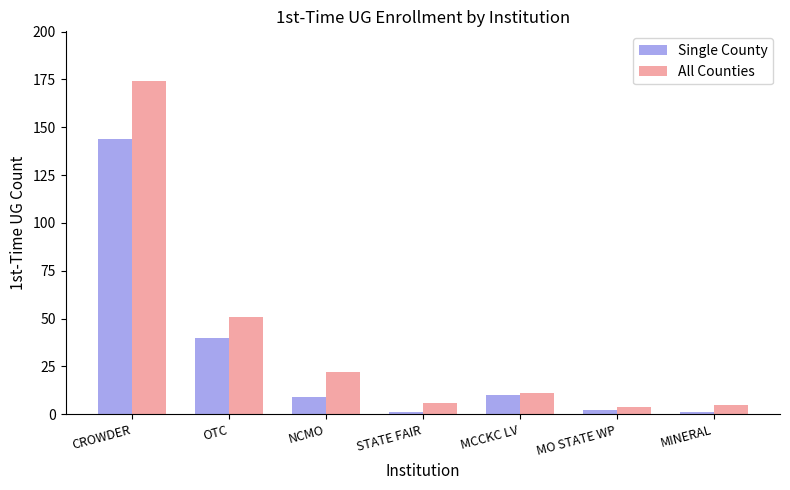

Is it true that All Counties equals 11 at MCCKC LV?

True